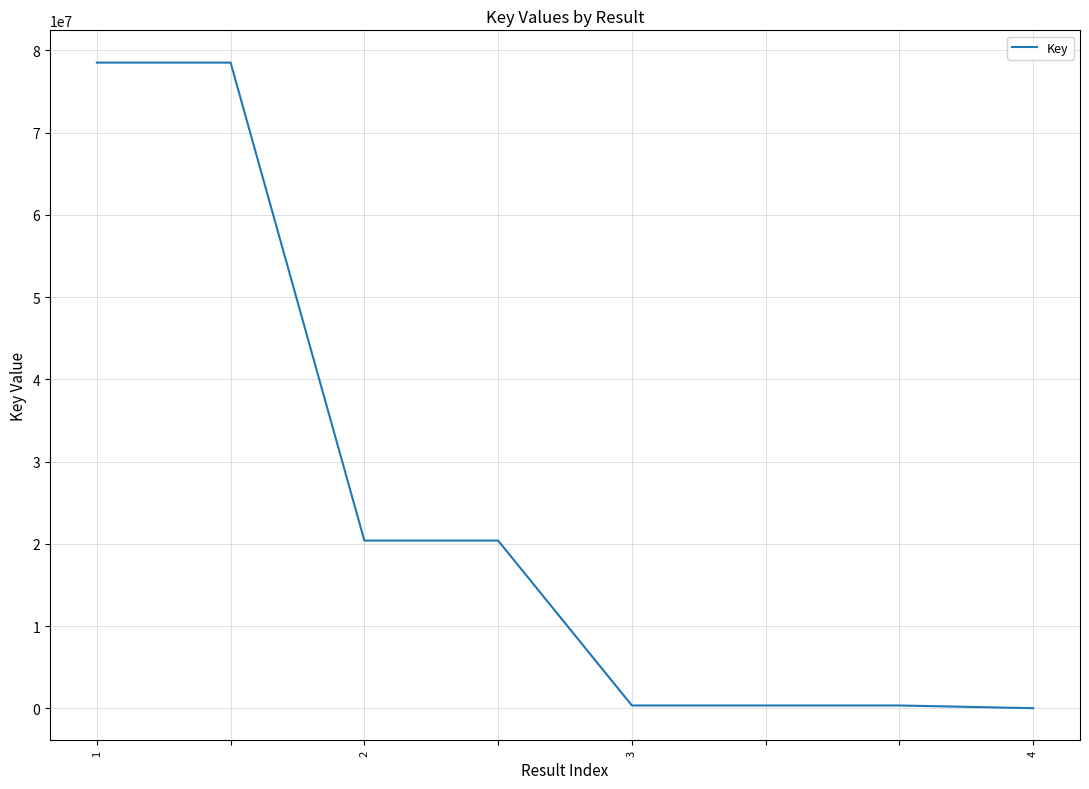

What is the sum of all values?

198802199